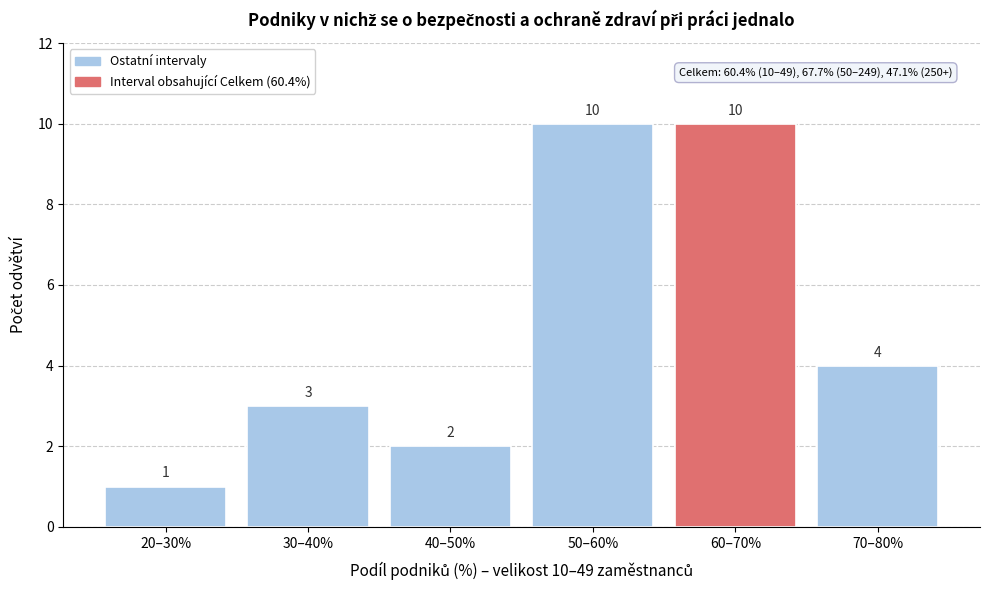

Reading left to right, extract all data points from this chart.

1	3	2	10	10	4